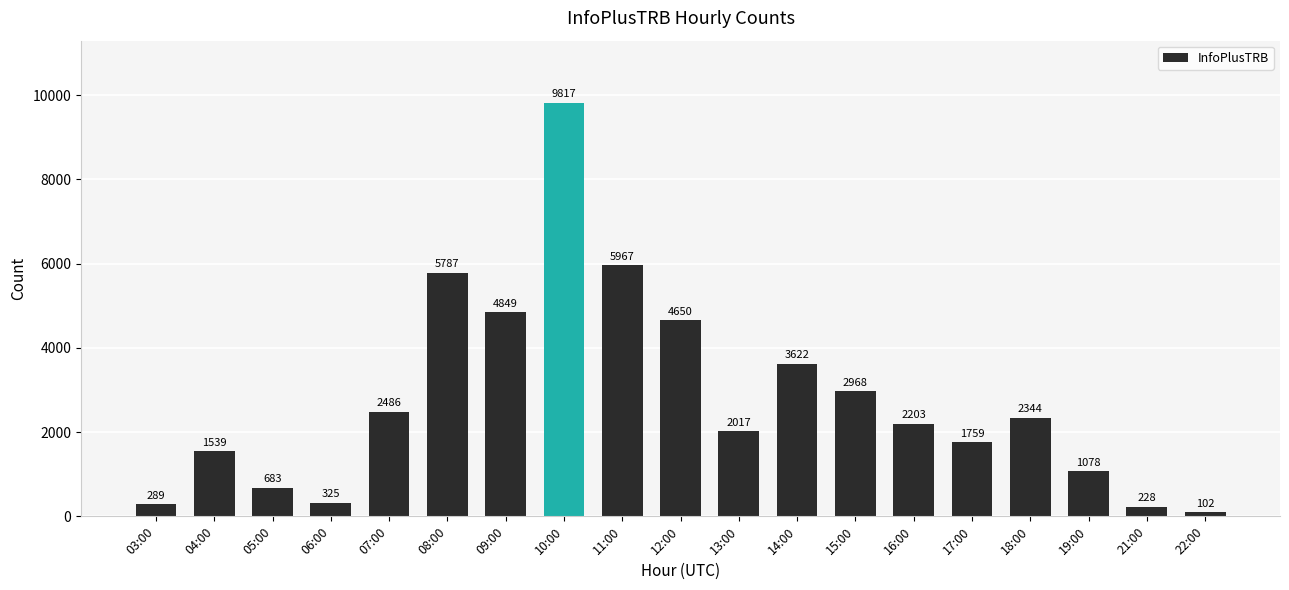

The value at 08:00 is 5787. True or false?

True